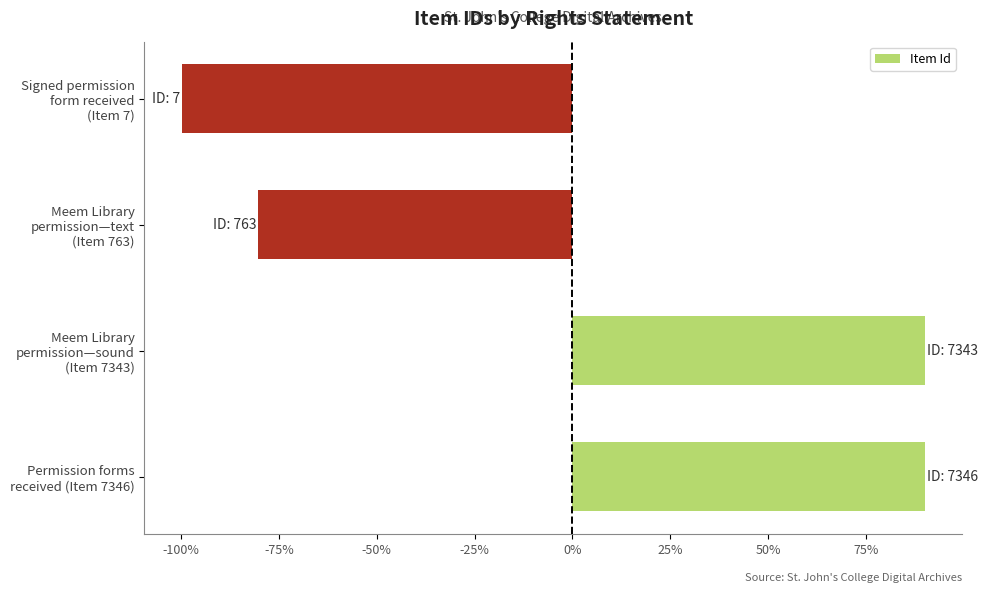

What is the minimum value shown in the chart?

-99.8